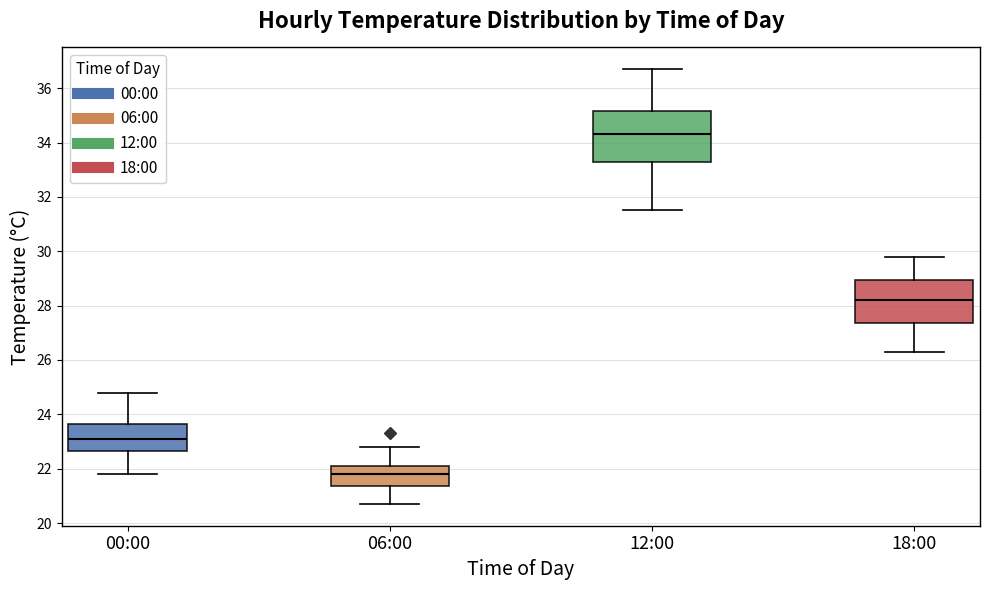

Which box is the tallest, from its lower edge to its upper edge?

12:00